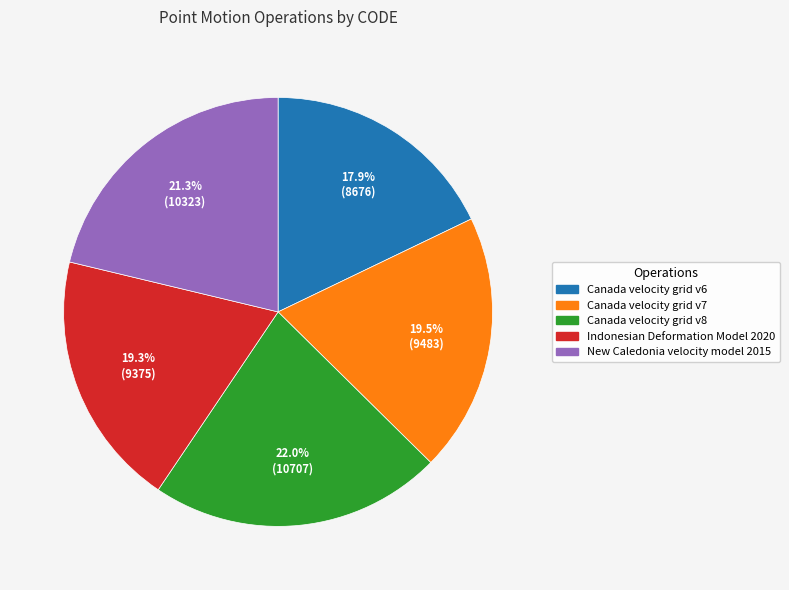

Which has a higher value, Canada velocity grid v8 or New Caledonia velocity model 2015?

Canada velocity grid v8